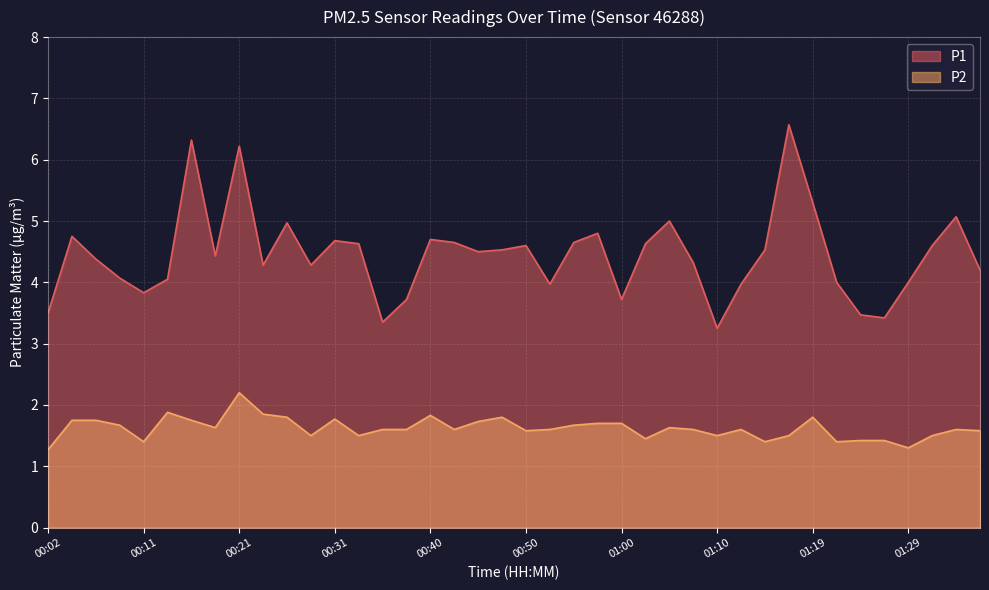

What is the total value across all series at 00:38?

5.3